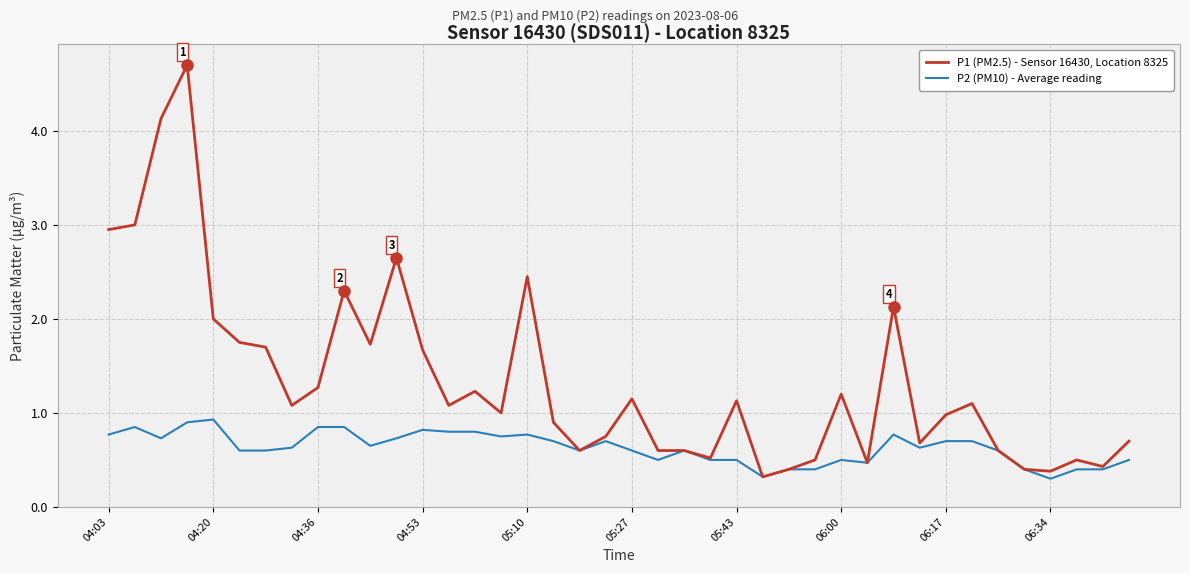

What is the minimum value for P2 (PM10) - Average reading?

0.3